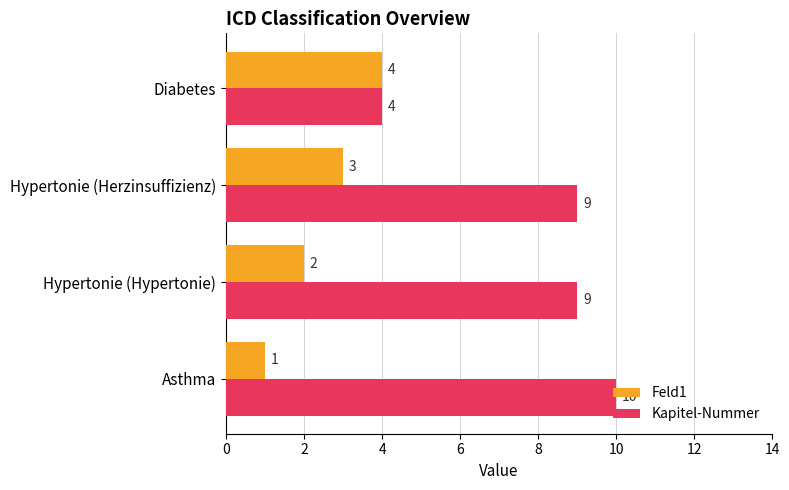

Is it true that Kapitel-Nummer equals 6 at Asthma?

False